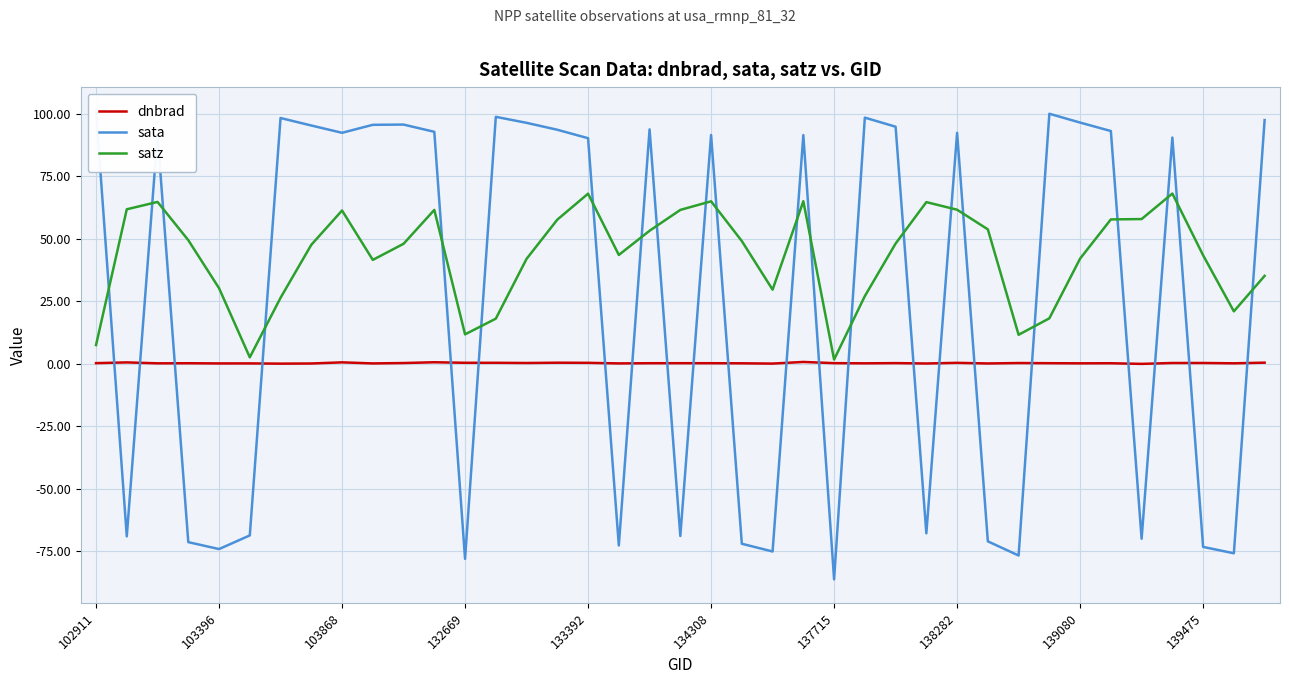

What is the total value across all series at 10?

144.2